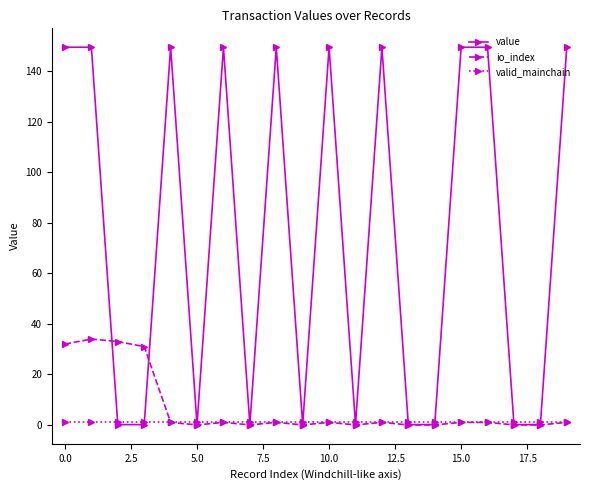

What is the lowest value of the valid_mainchain series?

1.0